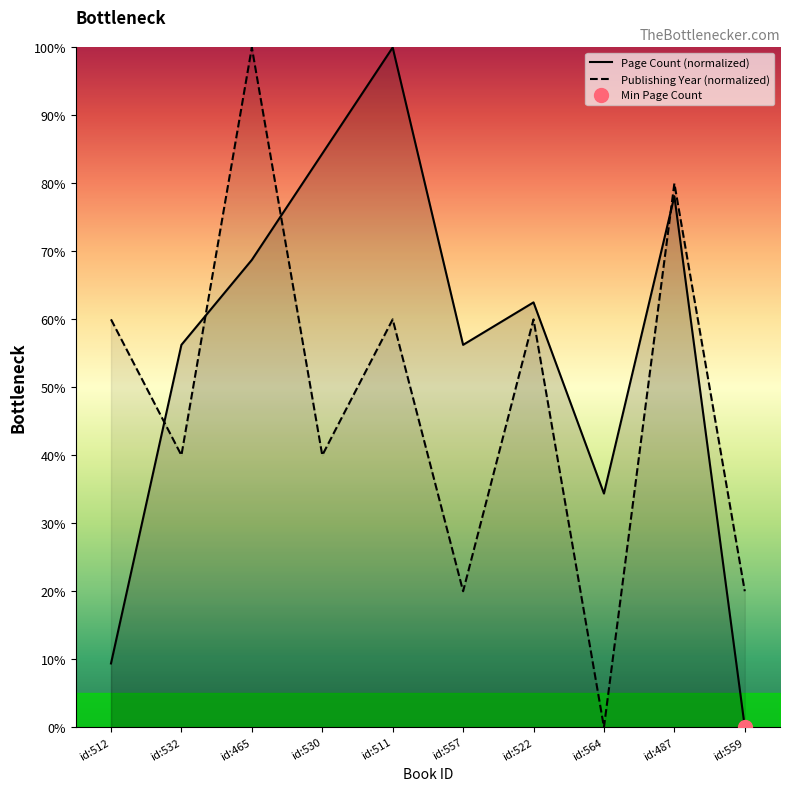

At which label does Publishing Year (normalized) reach its peak?

id:465